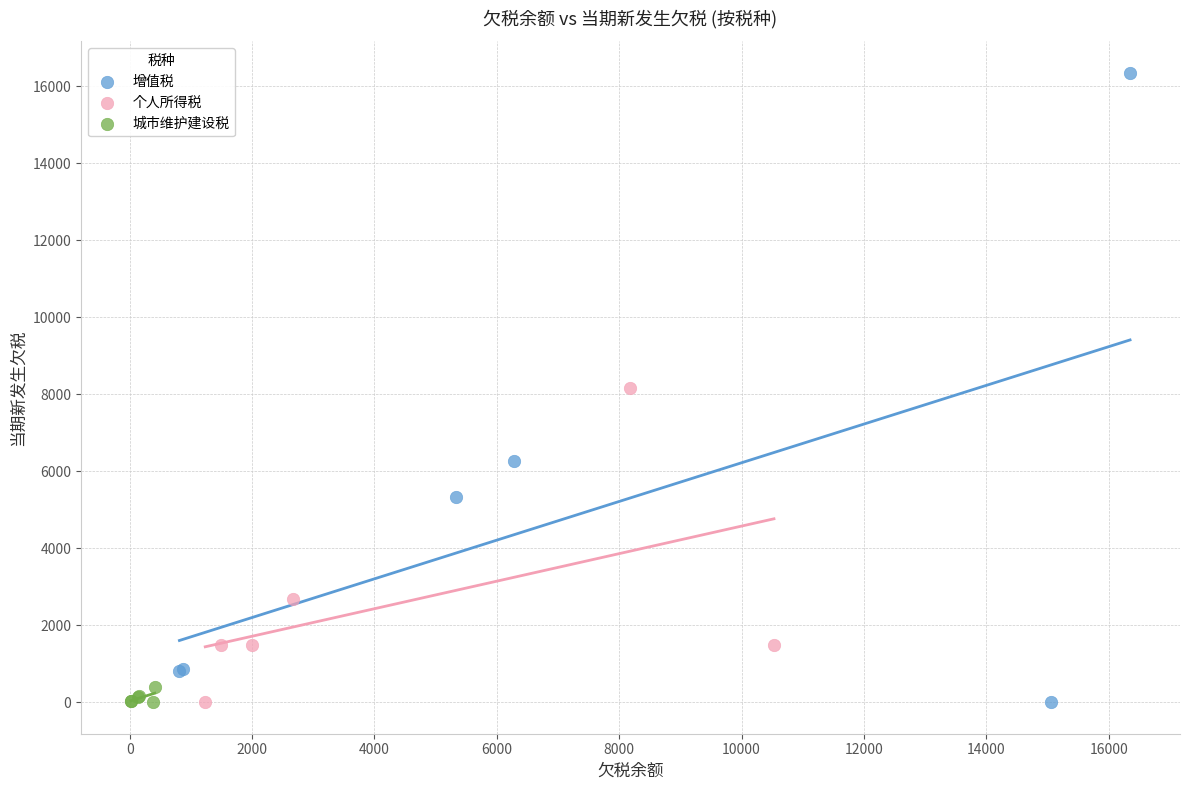

Which series contains the highest Y value?

增值税